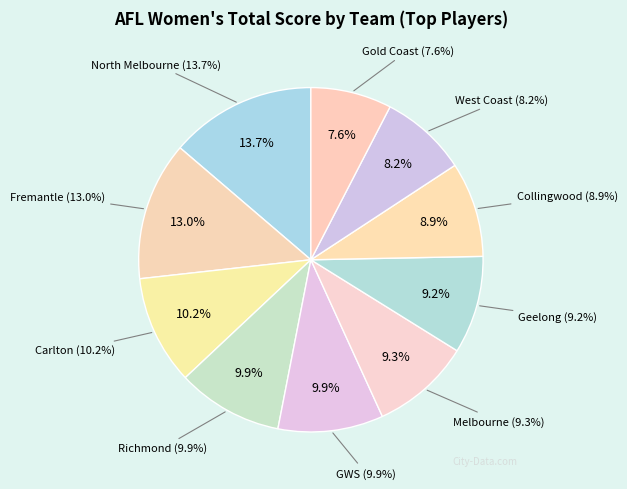

Does any single category account for the majority?

No